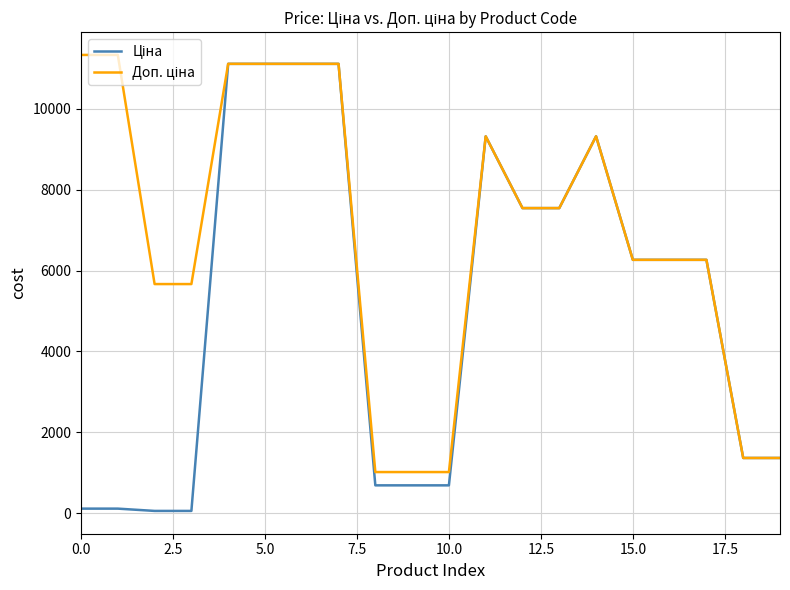

What is the greatest value displayed?

11334.0